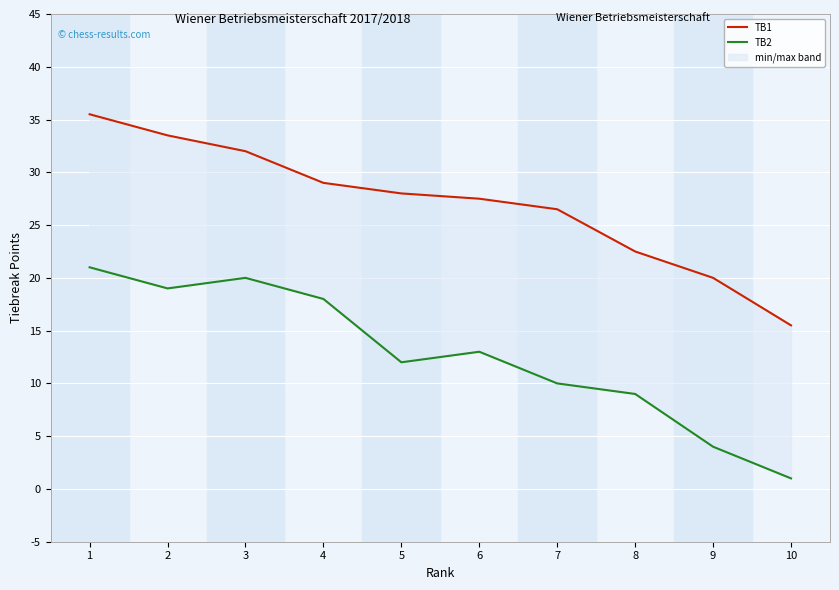

At which category is the sum across all series the highest?

1